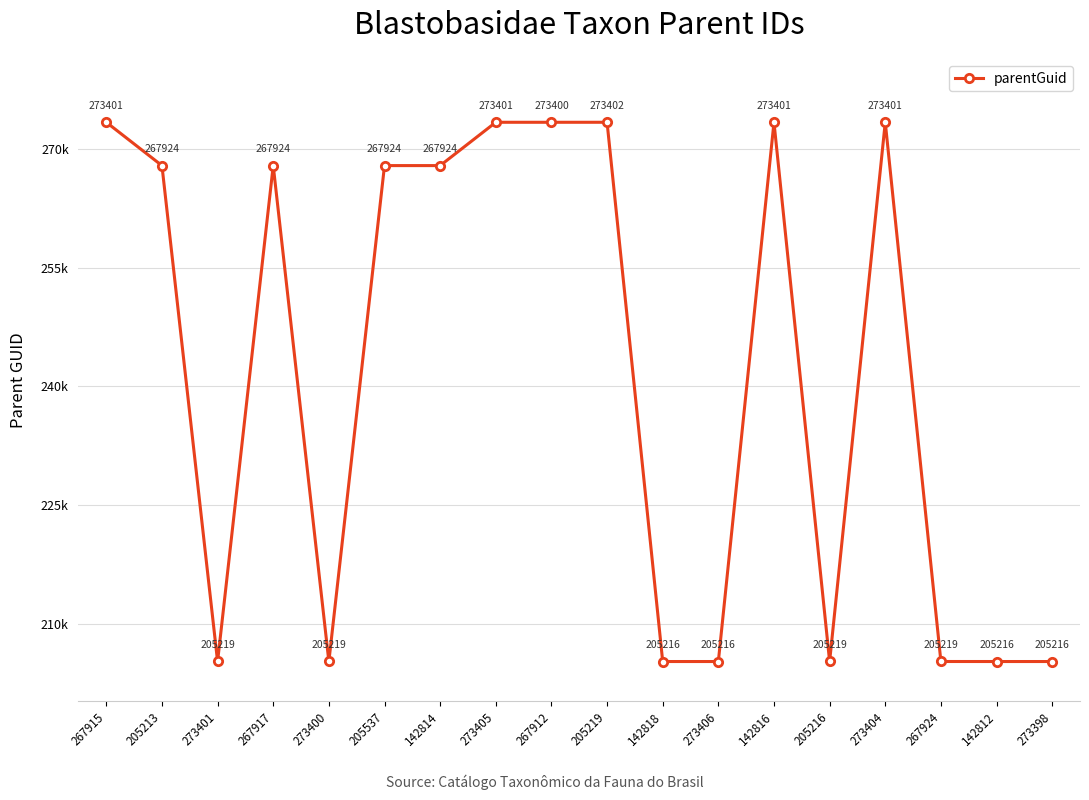

Is this an area chart (filled region under the line)?

No